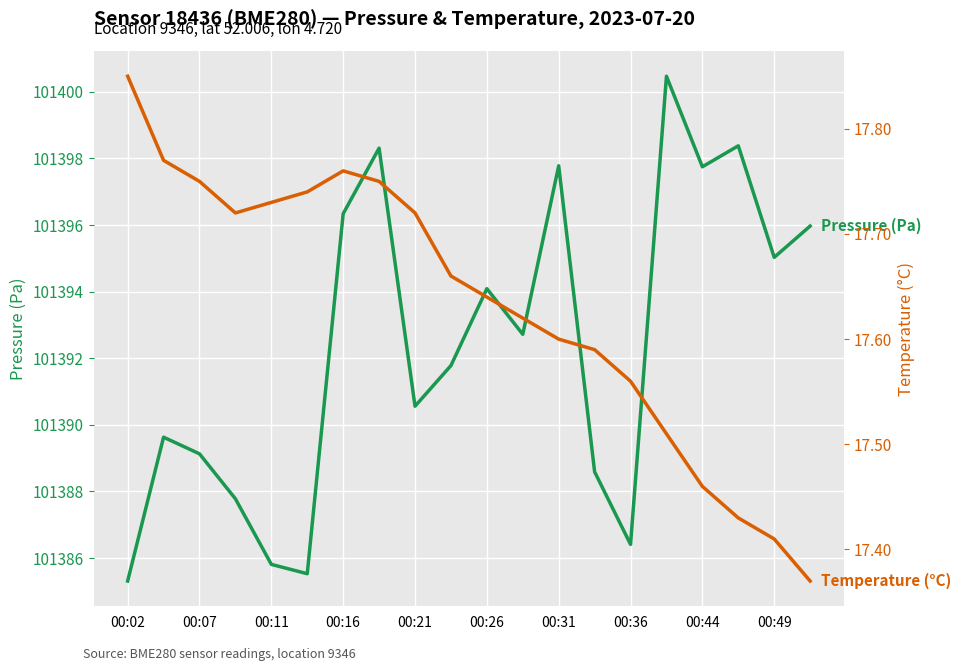

Which category has the highest value in the Temperature (°C) series?

00:02